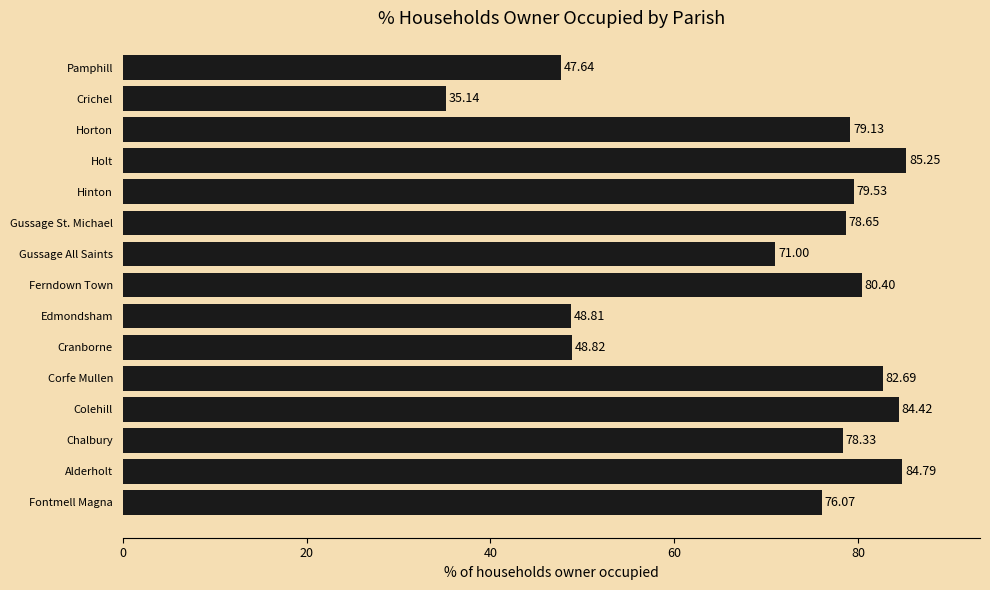

What is the difference between the maximum and minimum values?

50.1